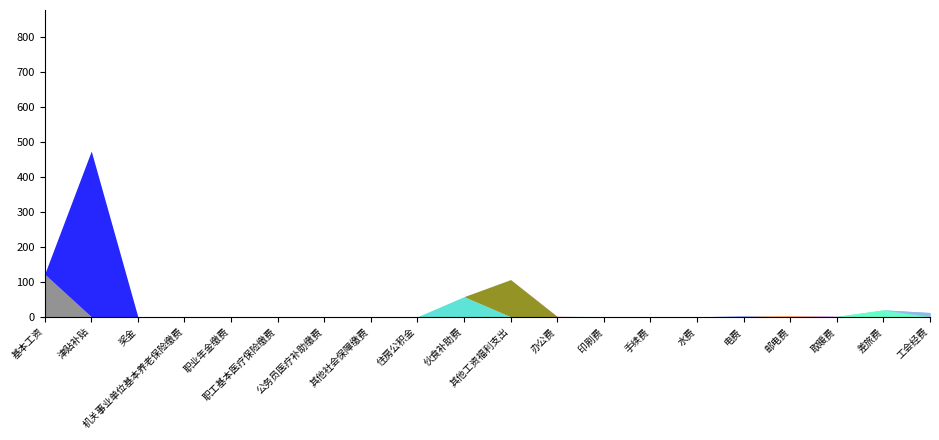

What is the label of the 17th point from the right?

机关事业单位基本养老保险缴费